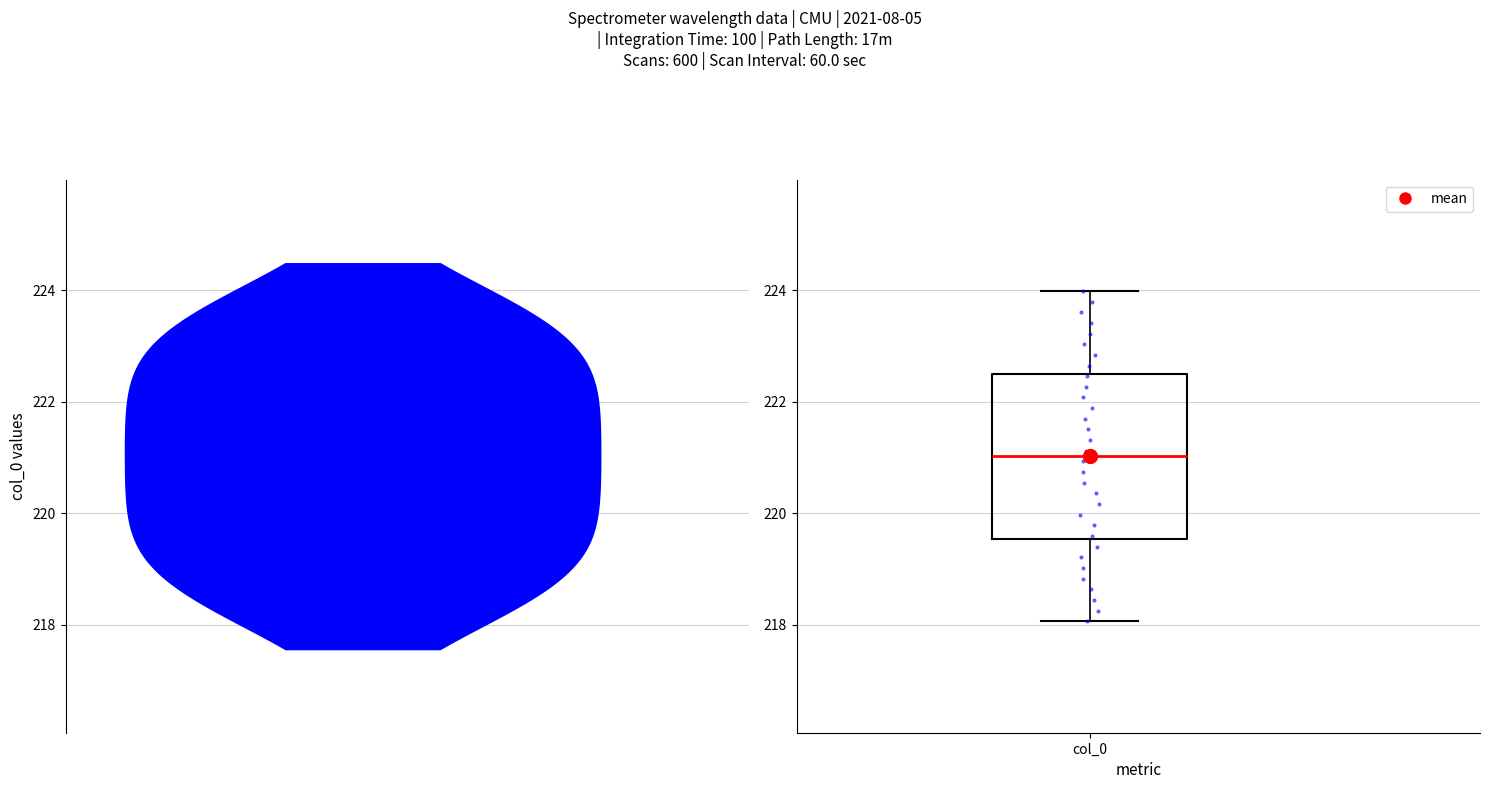

Transcribe this box plot: give where the median line is, the range the box spans, and where the two whiskers end, as read against the y-axis. The values are not printed on the chart, so give them approximately, as read against the axis.

median 221.0, box 219.6 to 222.6, whiskers 218.0 to 224.0